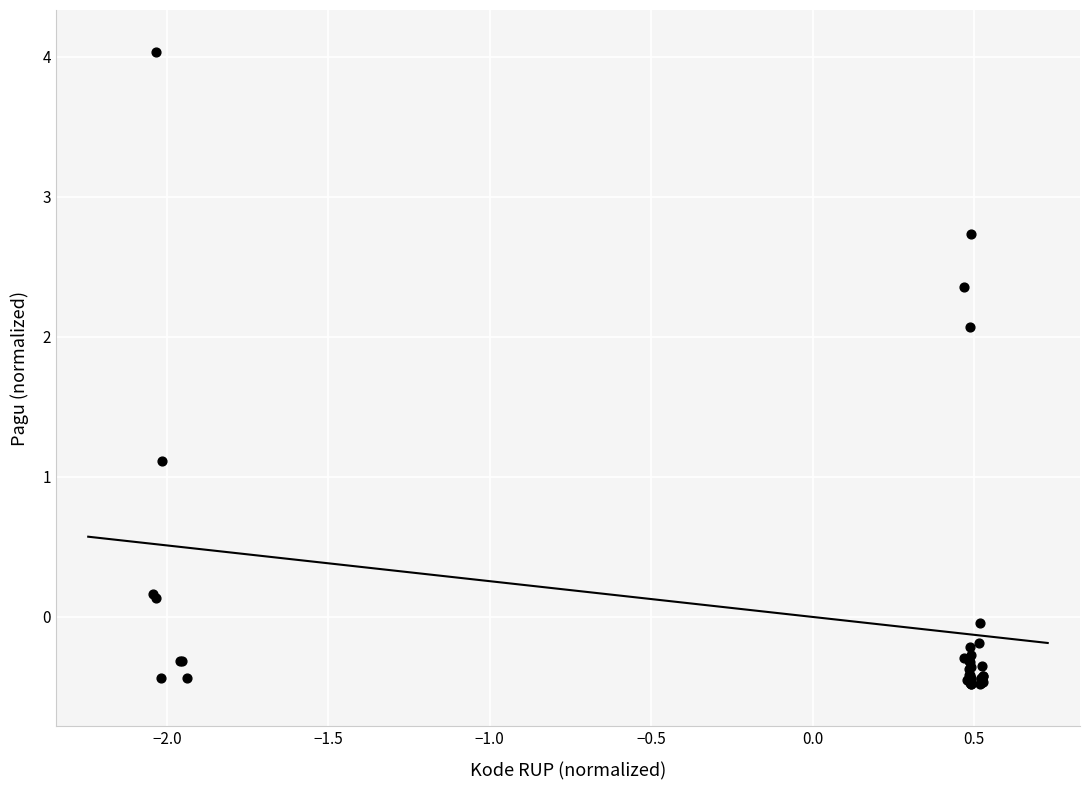

What Y value in the scatter plot is closest to 1?

1.1